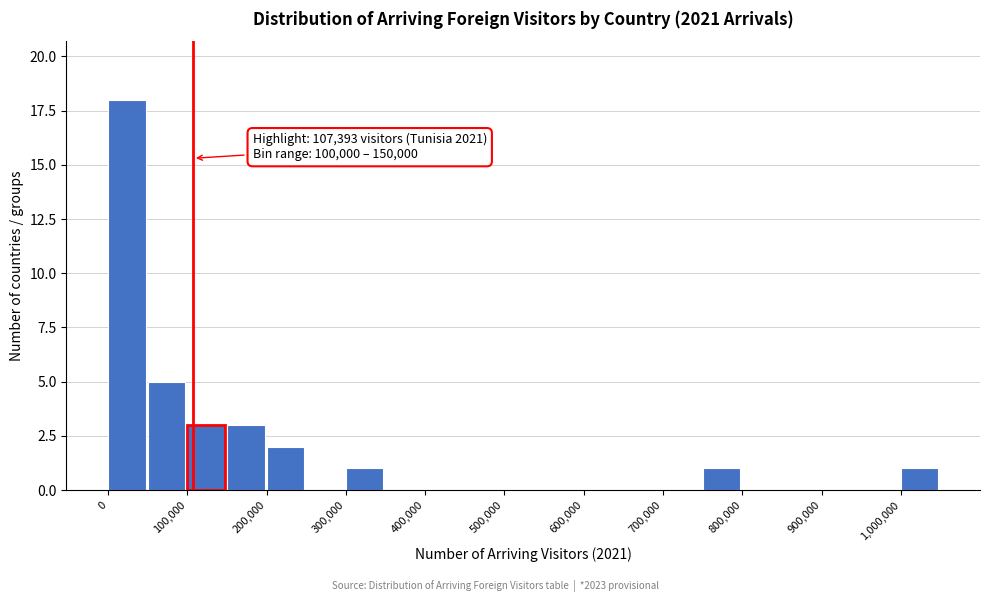

Over which range of the x-axis is the bar tallest?

0 to 50000